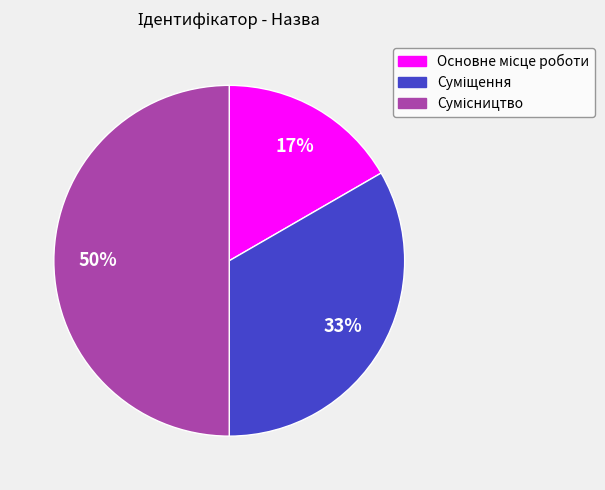

How many slices are in this pie chart?

3